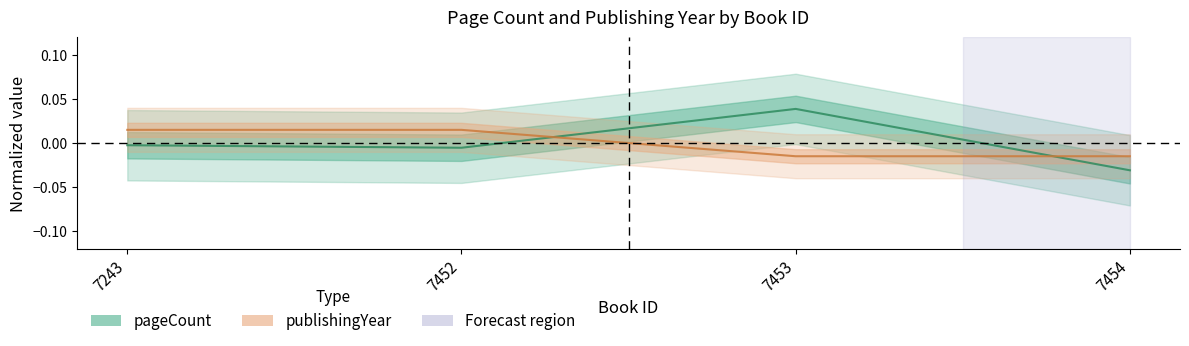

How many values in the publishingYear series are below 0?

2